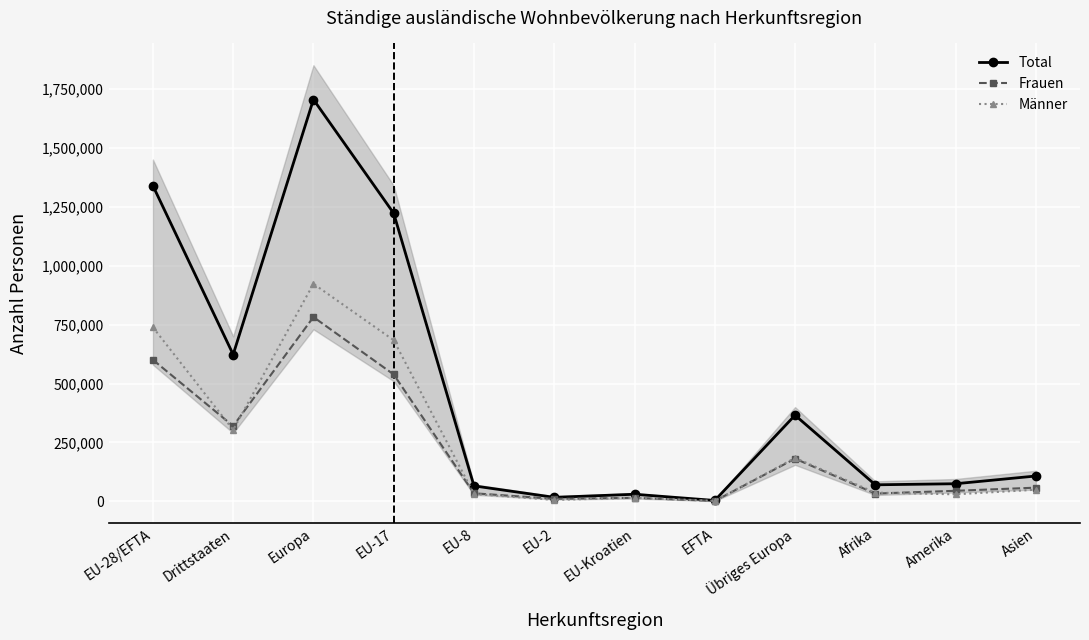

What is the sum of the Total values at Übriges Europa and EU-2?

382754